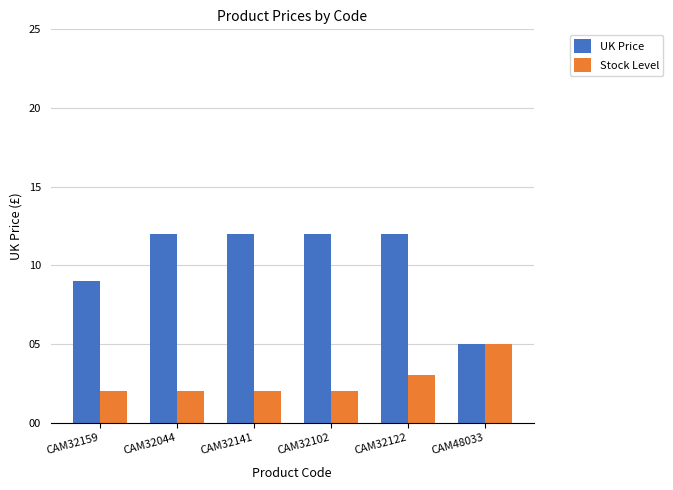

How many data points in UK Price are above 11?

4